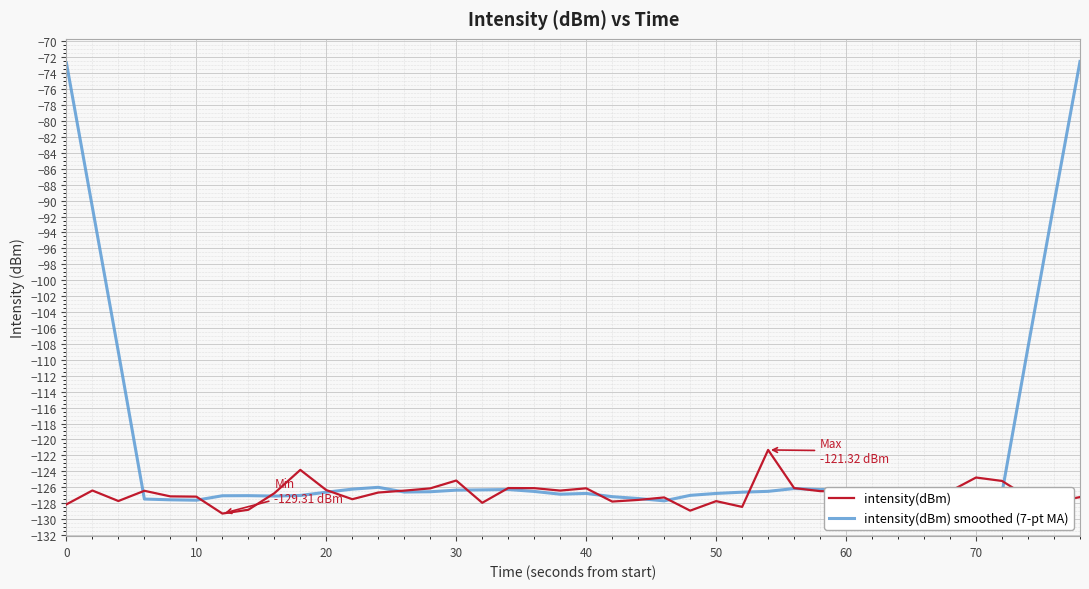

What is the highest value of the intensity(dBm) series?

-121.3